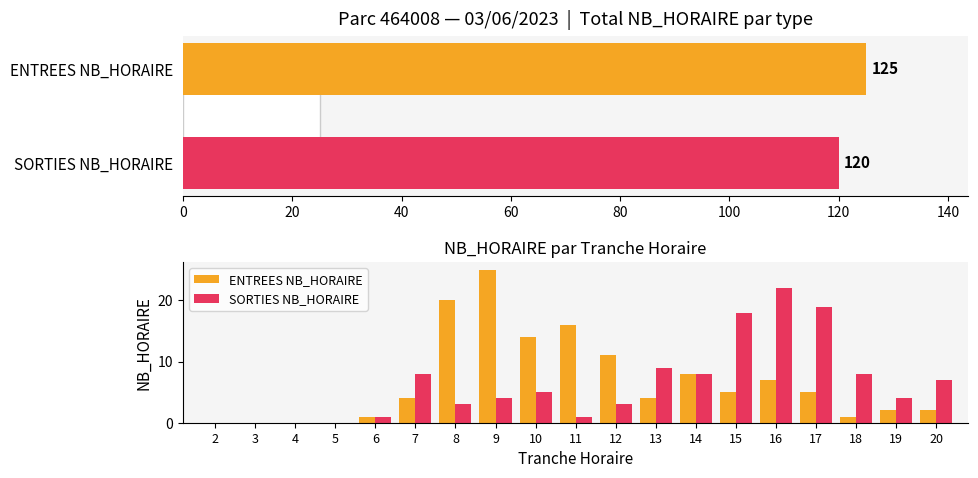

Reading left to right, list all the values displayed in this chart.

ENTREES NB_HORAIRE: 0	0	0	0	1	4	20	25	14	16	11	4	8	5	7	5	1	2	2
SORTIES NB_HORAIRE: 0	0	0	0	1	8	3	4	5	1	3	9	8	18	22	19	8	4	7